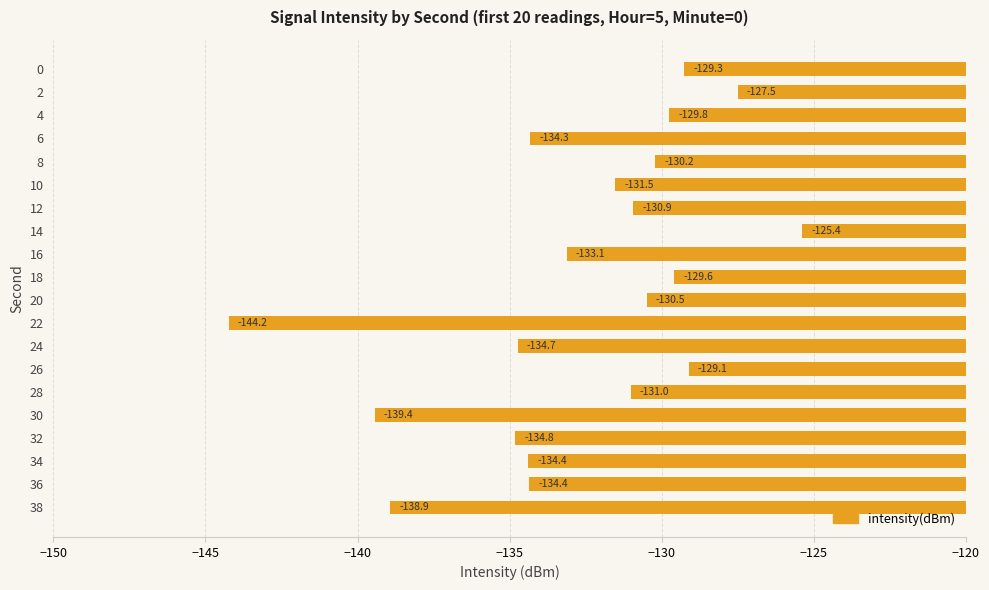

What is the sum of the values at 8 and 26?

-259.3